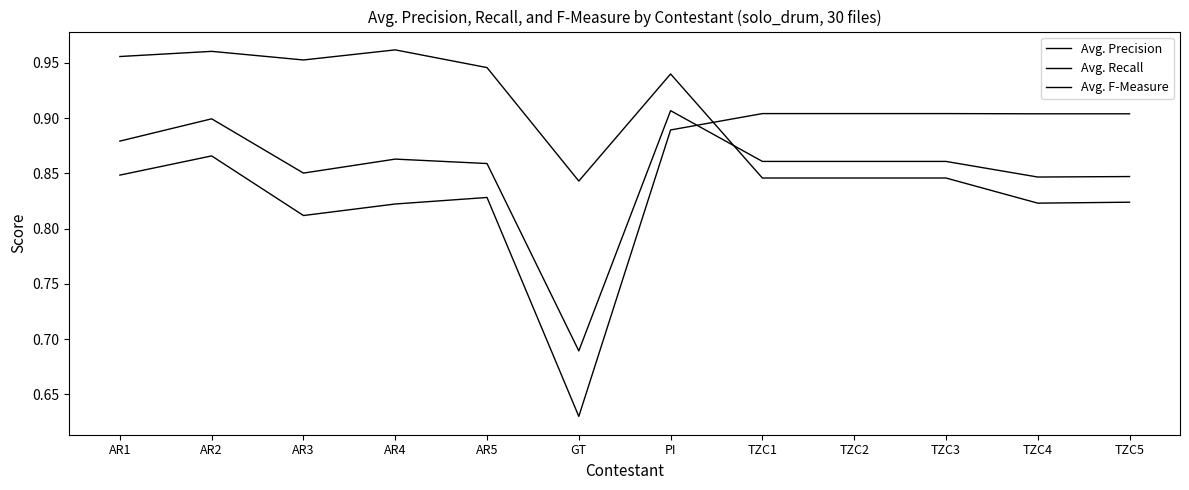

How many Avg. F-Measure values are between 0 and 1?

12